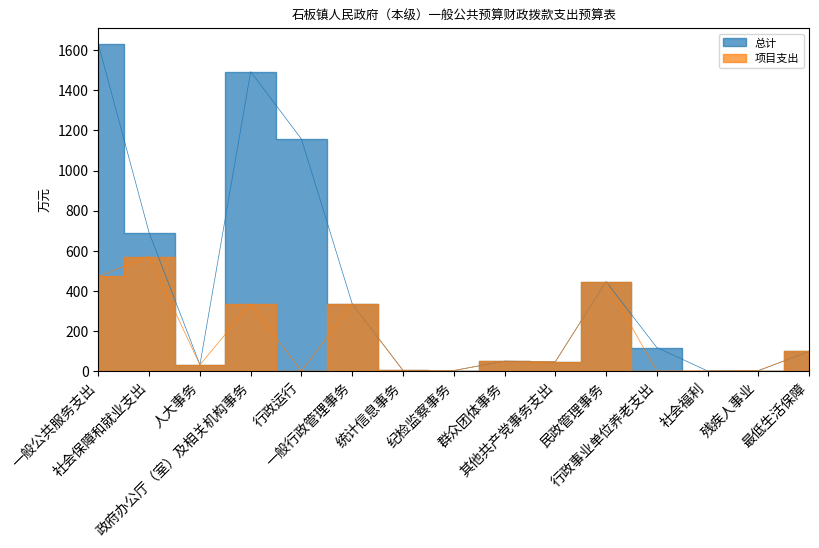

Reading left to right, transcribe all the data shown in this chart.

总计: 1628.7	689.4	31.8	1492.6	1156.8	335.8	4.0	3.4	50.0	46.9	446.3	118.1	1.2	3.0	98.3
项目支出: 471.9	571.3	31.8	335.8	0.0	335.8	4.0	3.4	50.0	46.9	446.3	0.0	1.2	3.0	98.3